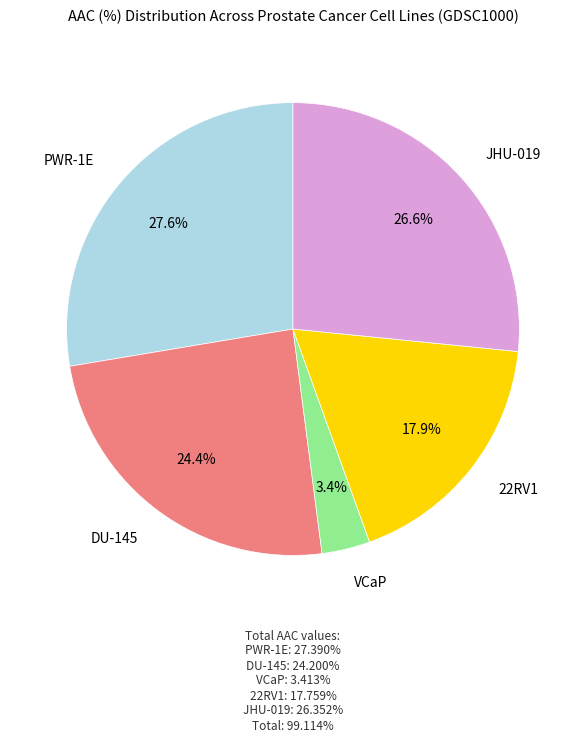

Does any single category account for the majority?

No